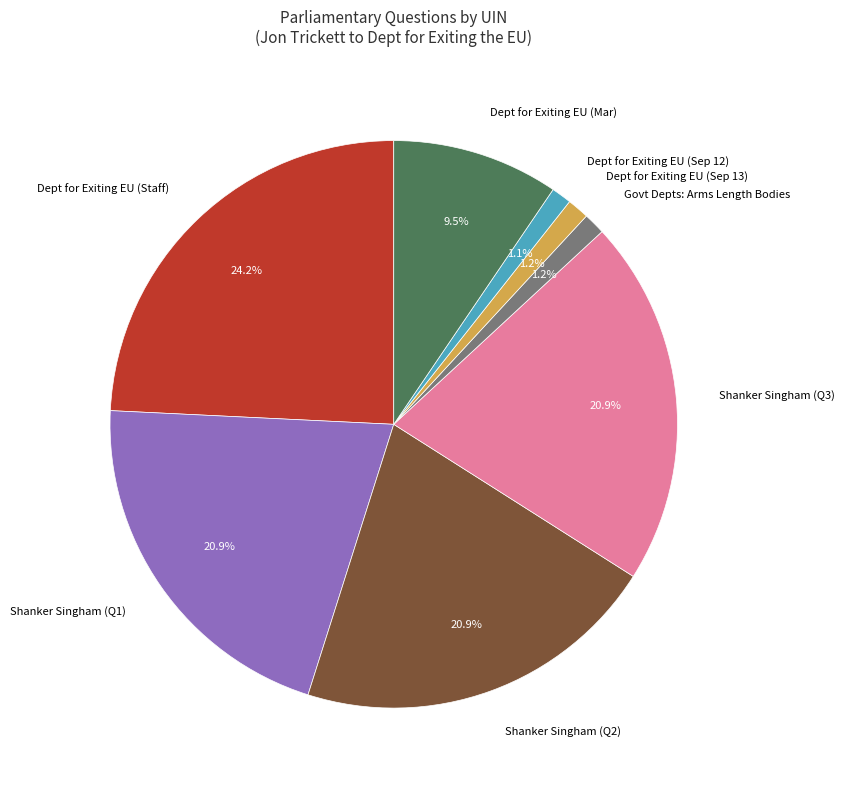

Is there any slice that represents more than half of the pie?

No